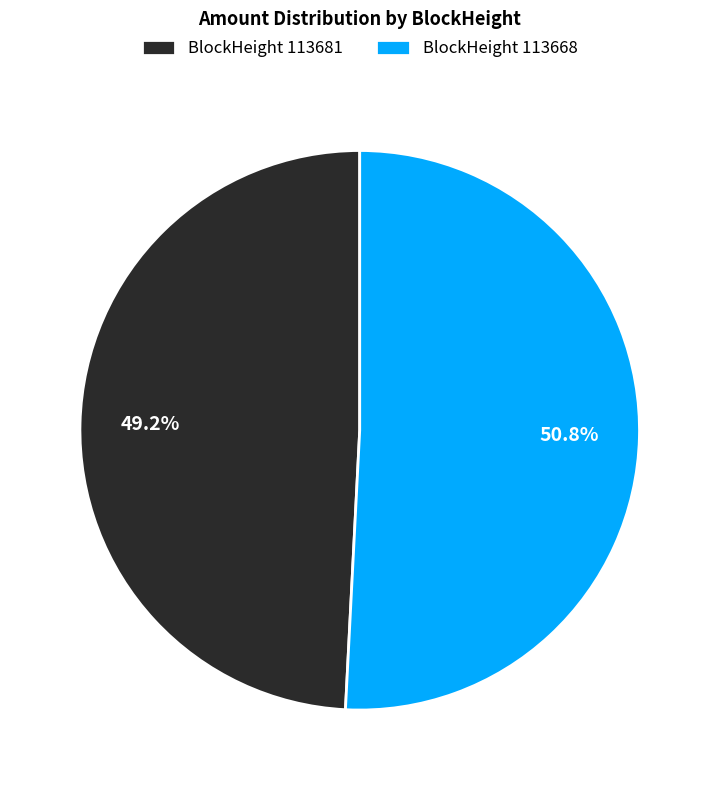

What is the majority slice?

BlockHeight 113668